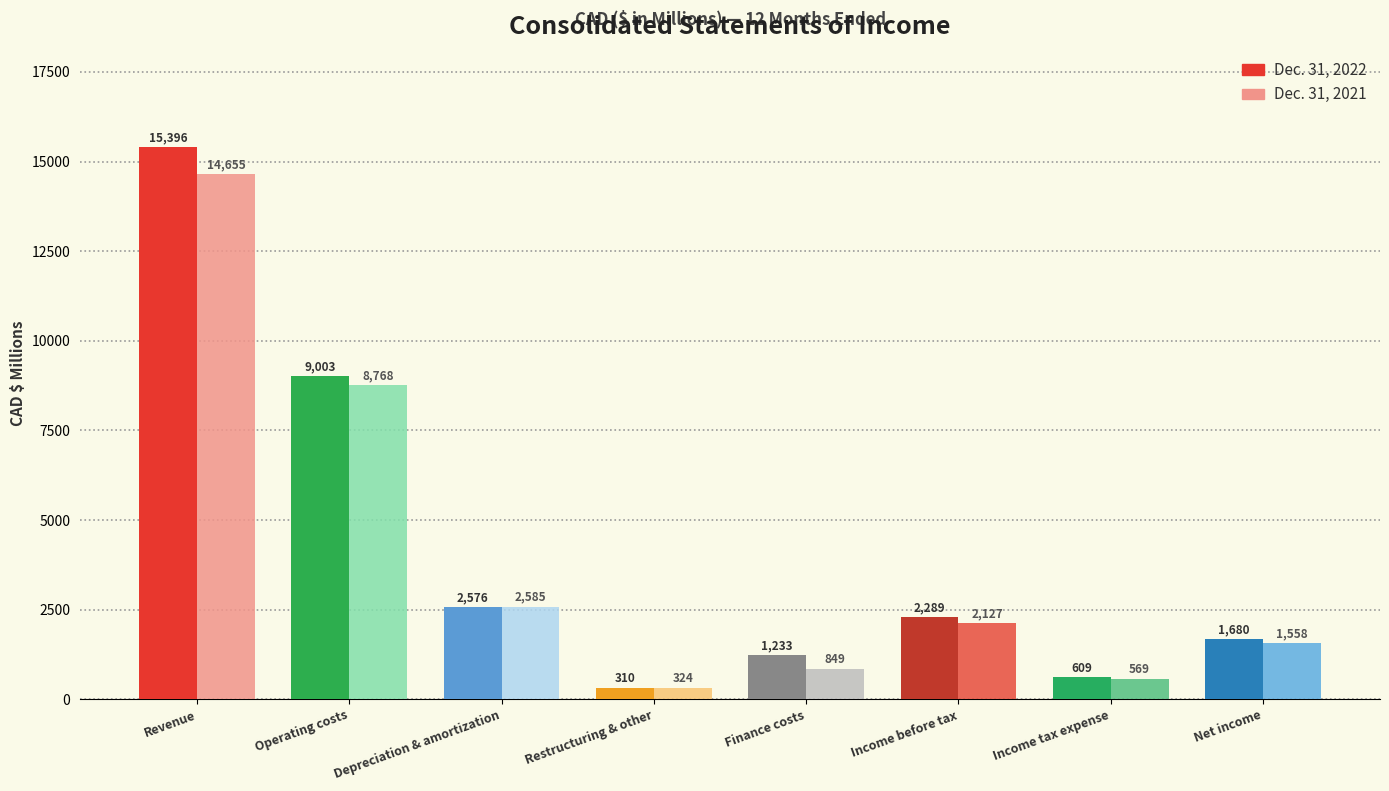

How many categories are shown in the chart?

8